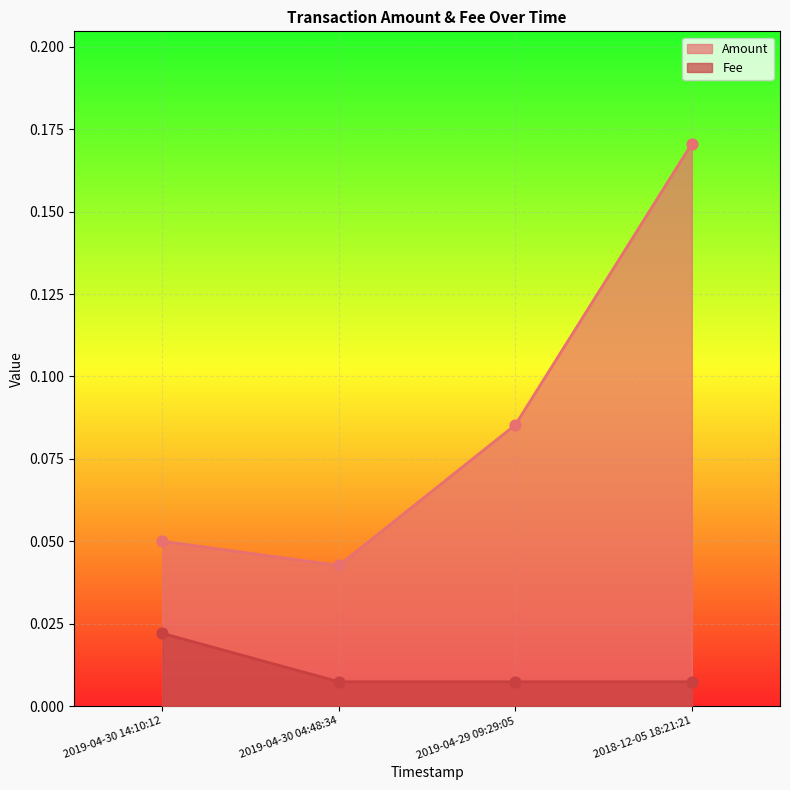

Which series has the largest total across all categories?

Amount